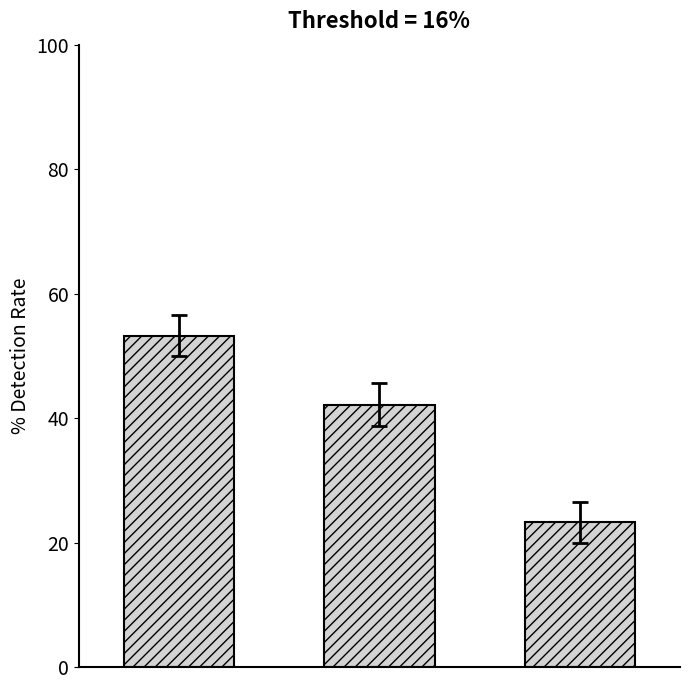

What is the difference between the maximum and second lowest values?

11.1